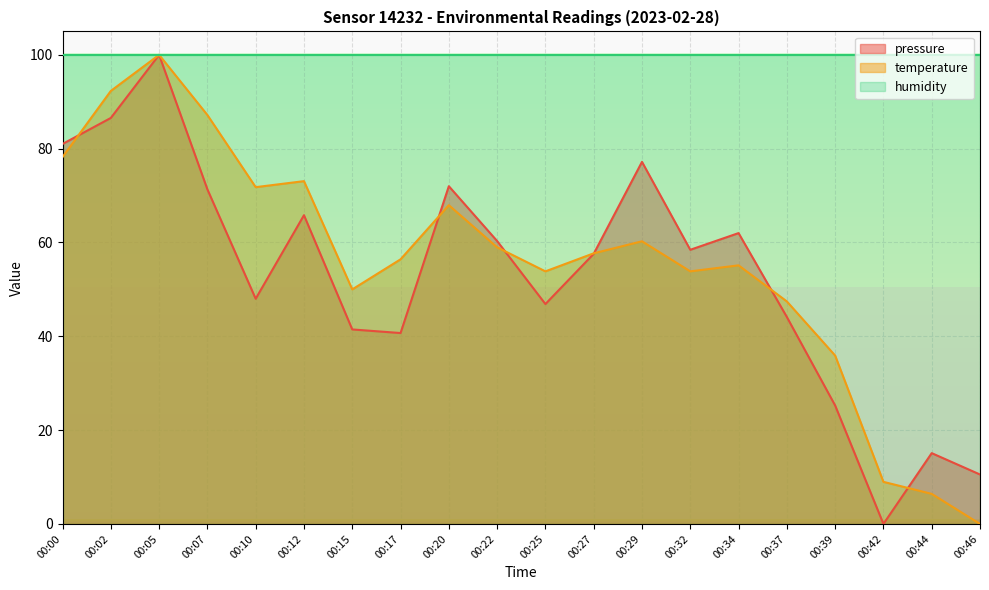

Does the chart display data point markers on the line(s)?

No